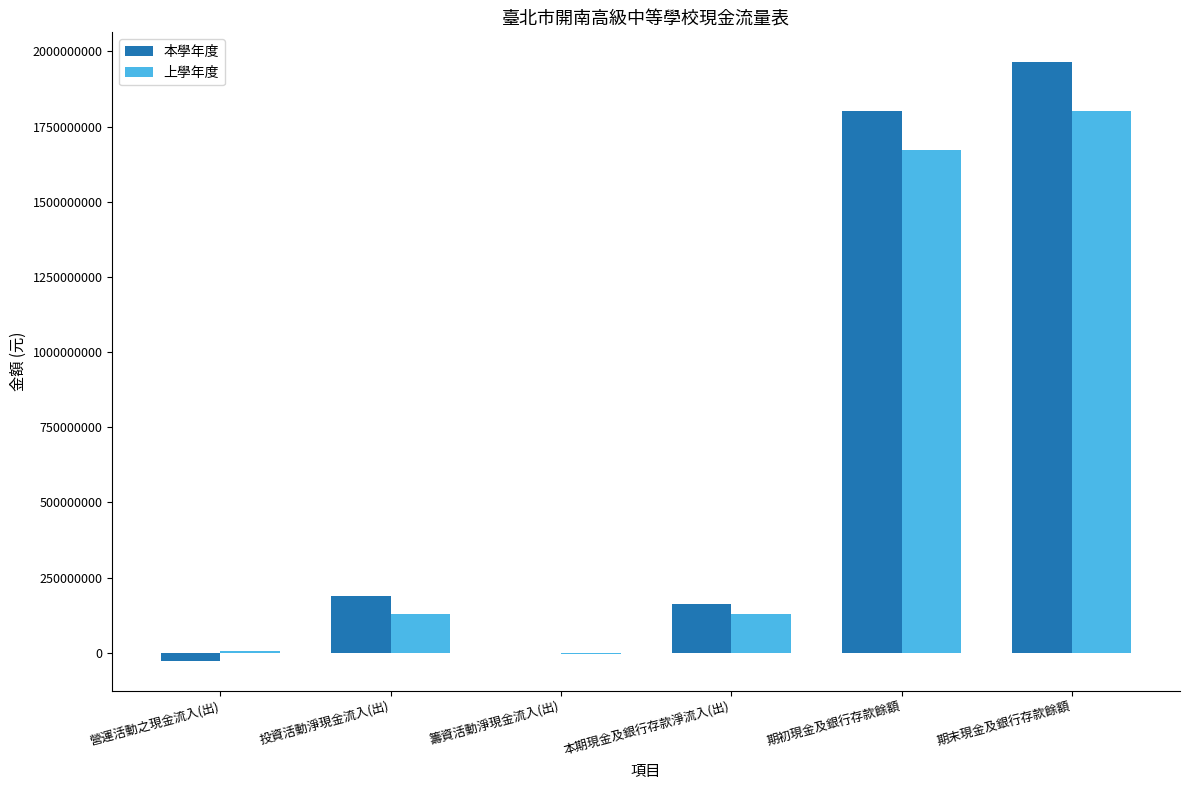

Is the value of 上學年度 at 投資活動淨現金流入(出) greater than the value of 本學年度 at 本期現金及銀行存款淨流入(出)?

No